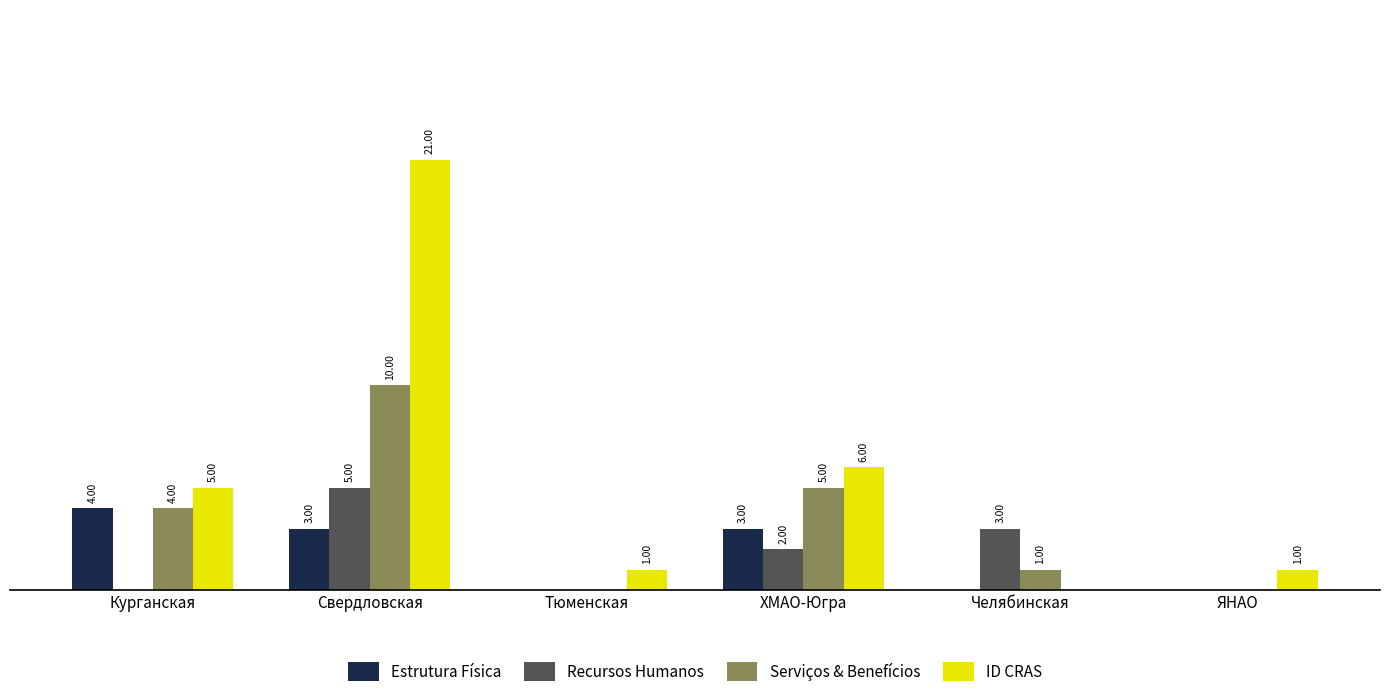

At which category is the sum across all series the highest?

Свердловская